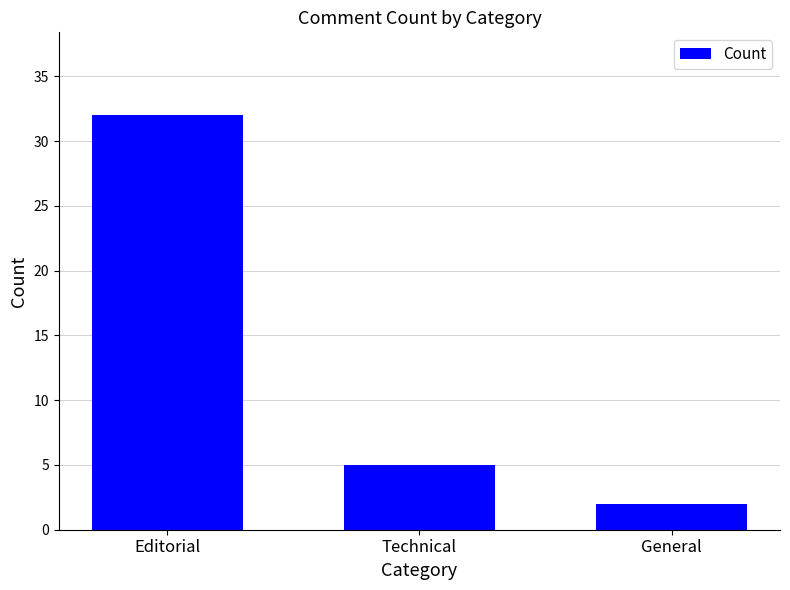

What is the label of the 1st bar from the right?

General